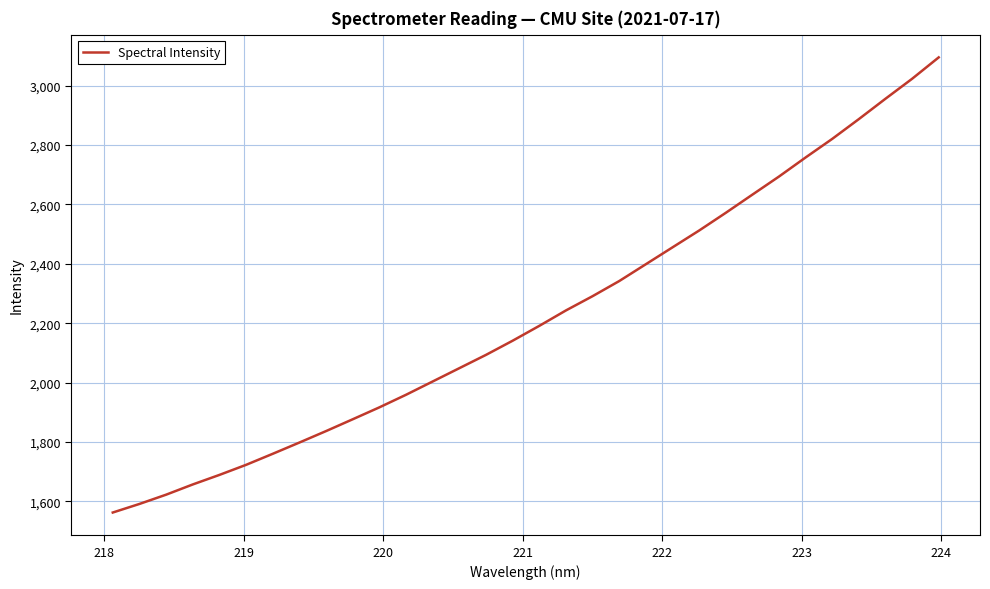

What is the sum of all values?

71151.6